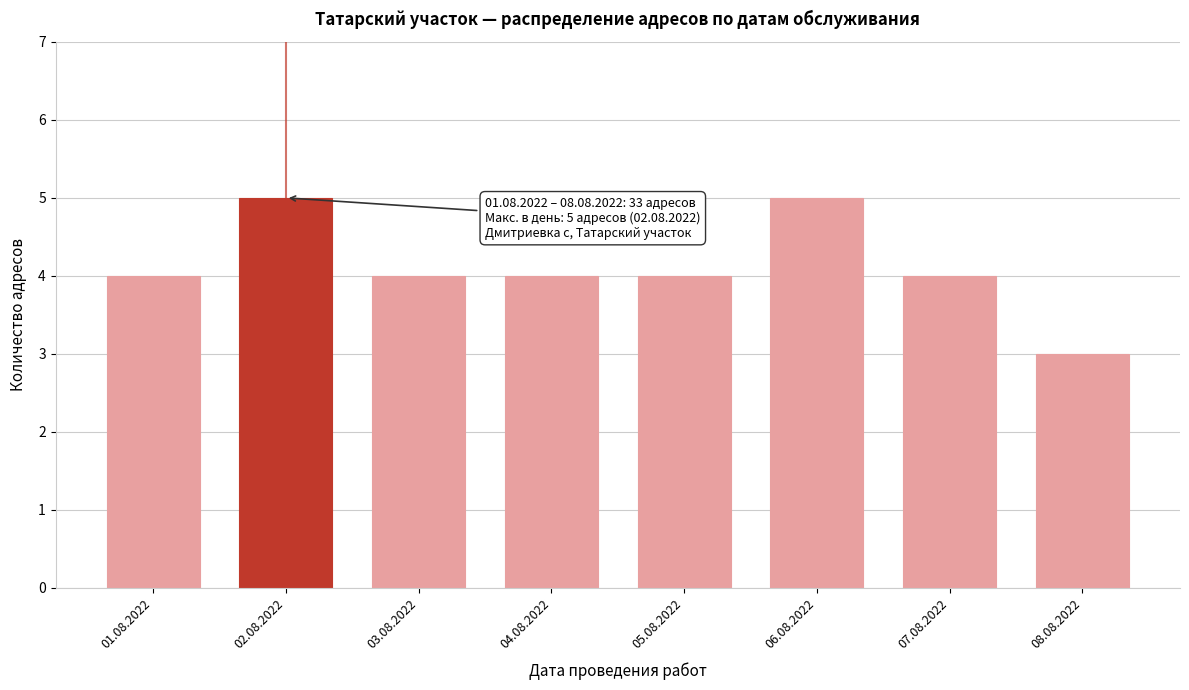

Reading right to left, list all the values displayed in this chart.

08.08.2022=3	07.08.2022=4	06.08.2022=5	05.08.2022=4	04.08.2022=4	03.08.2022=4	02.08.2022=5	01.08.2022=4